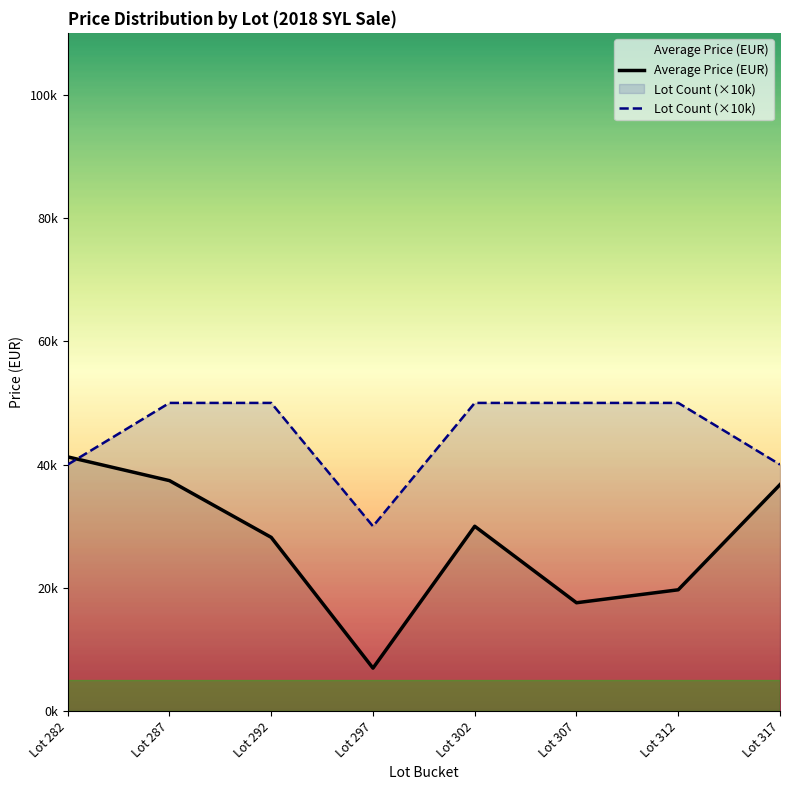

The Lot Count (×10k) series shows 50000 at Lot 292. True or false?

True